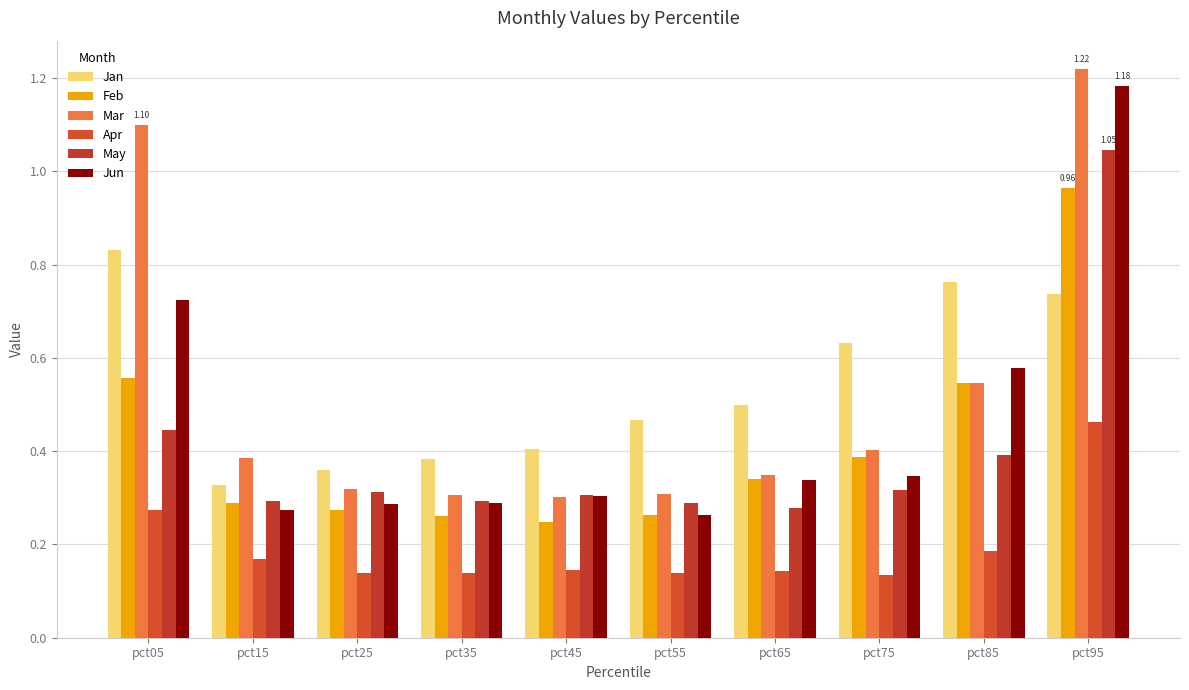

What is the value of the Jun bar at the 5th from the left?

0.3